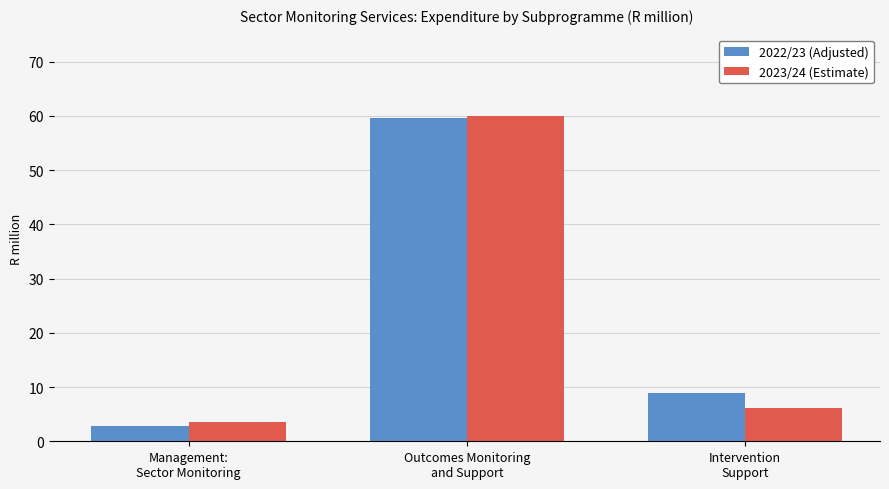

How many groups of bars are there?

3